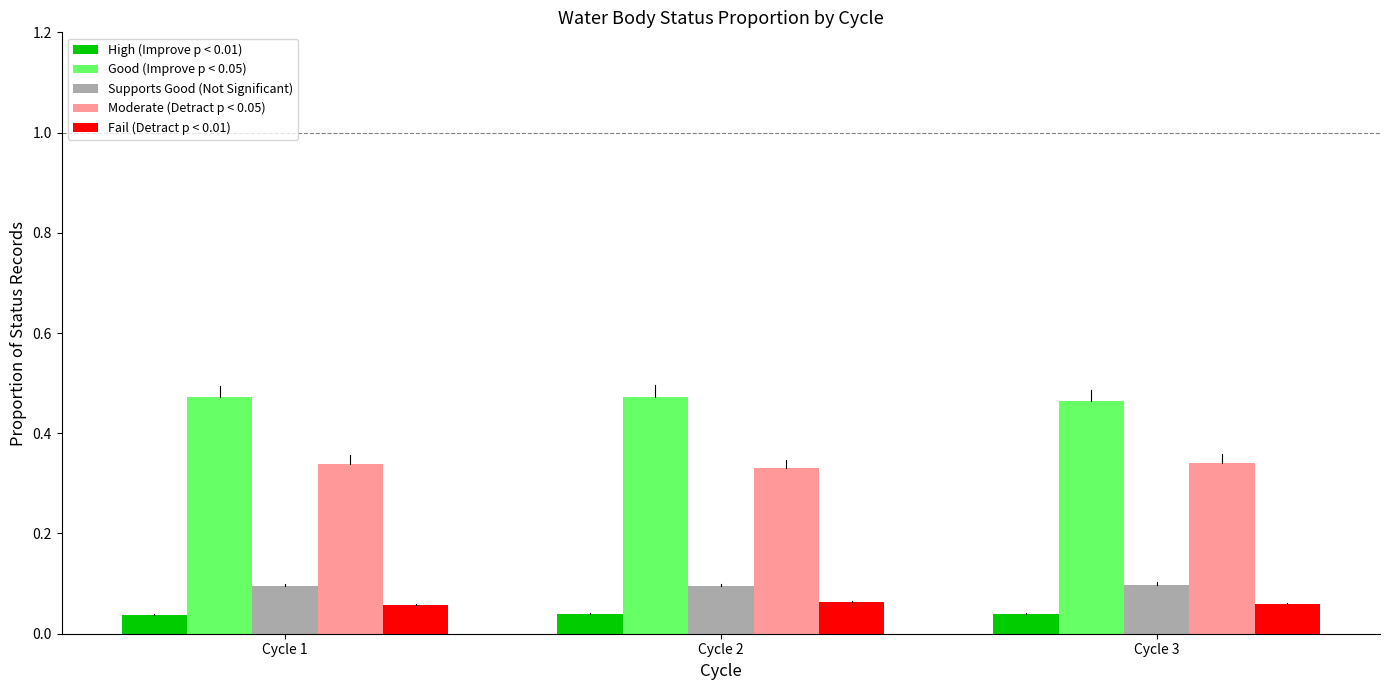

How many groups of bars are there?

3